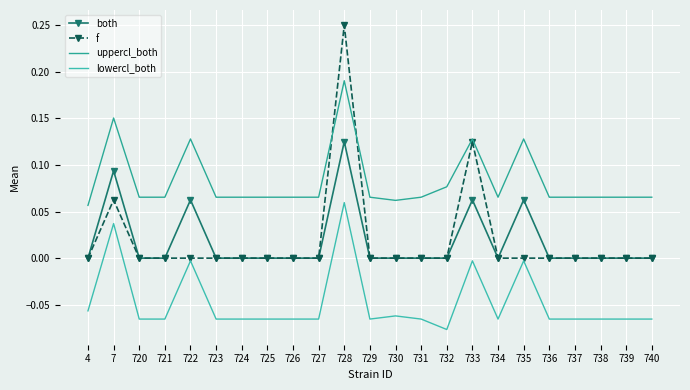

Which category has the highest value in the lowercl_both series?

728